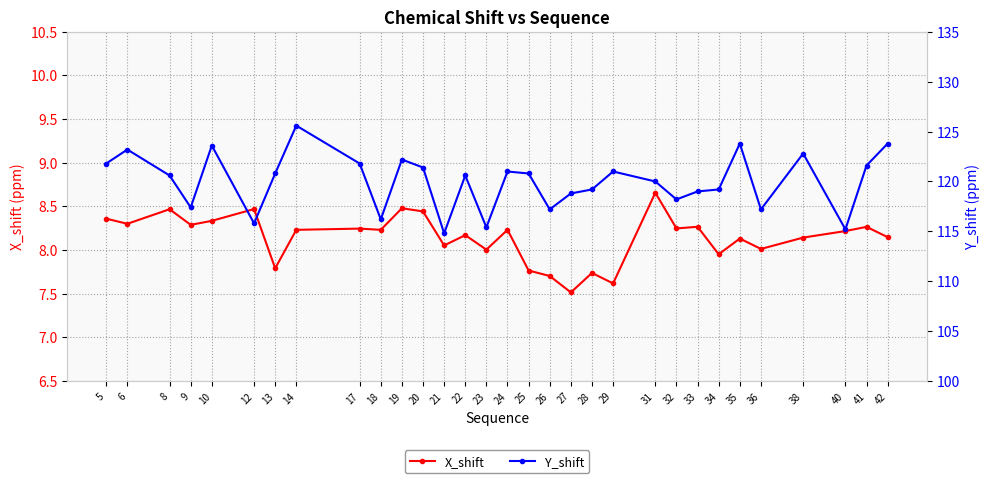

True or false: X_shift has more than 1 interior local peaks.

True